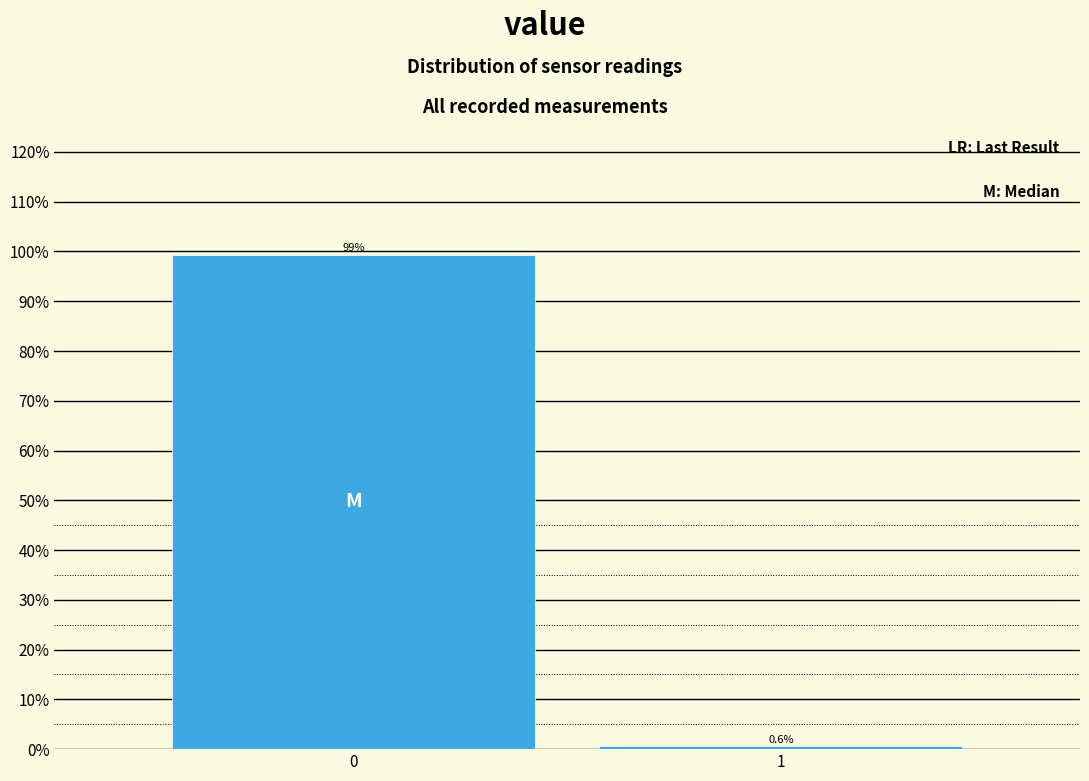

Reading right to left, extract all data points from this chart.

1=0.6	0=99.4